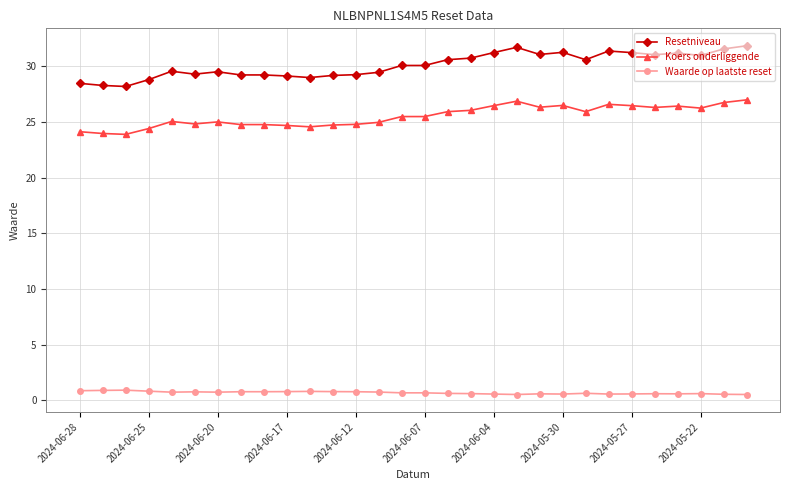

List the series in order of their peak value, highest first.

Resetniveau, Koers onderliggende, Waarde op laatste reset